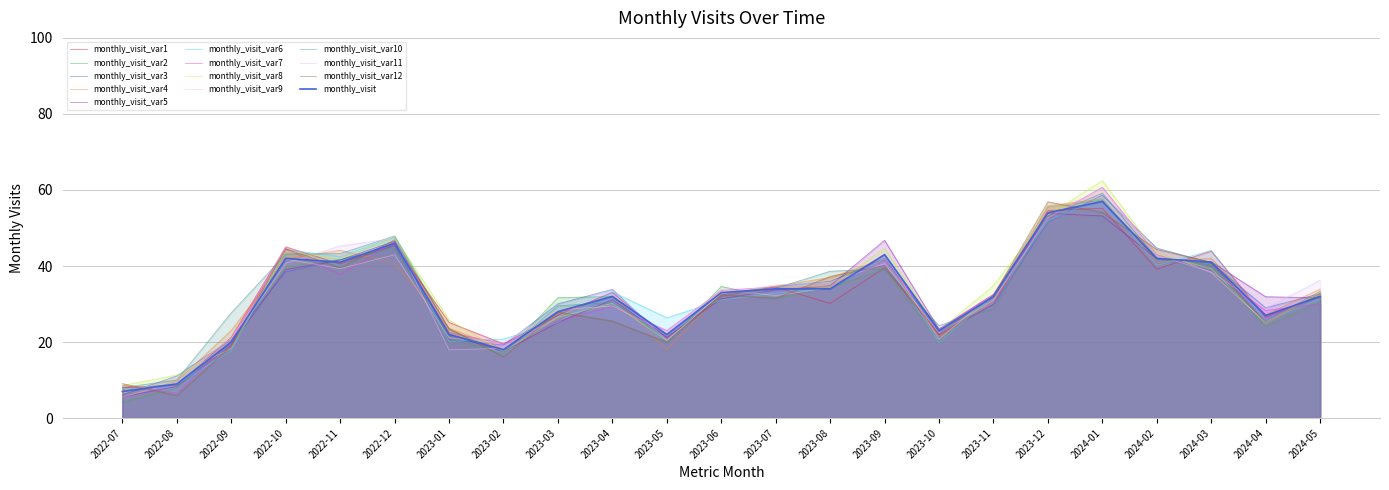

What is the label of the 1st point from the left?

2022-07